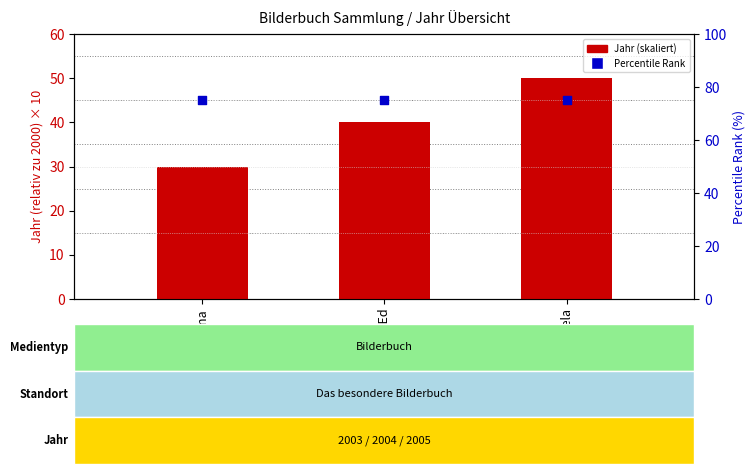

Which series contains the highest Y value?

Percentile Rank